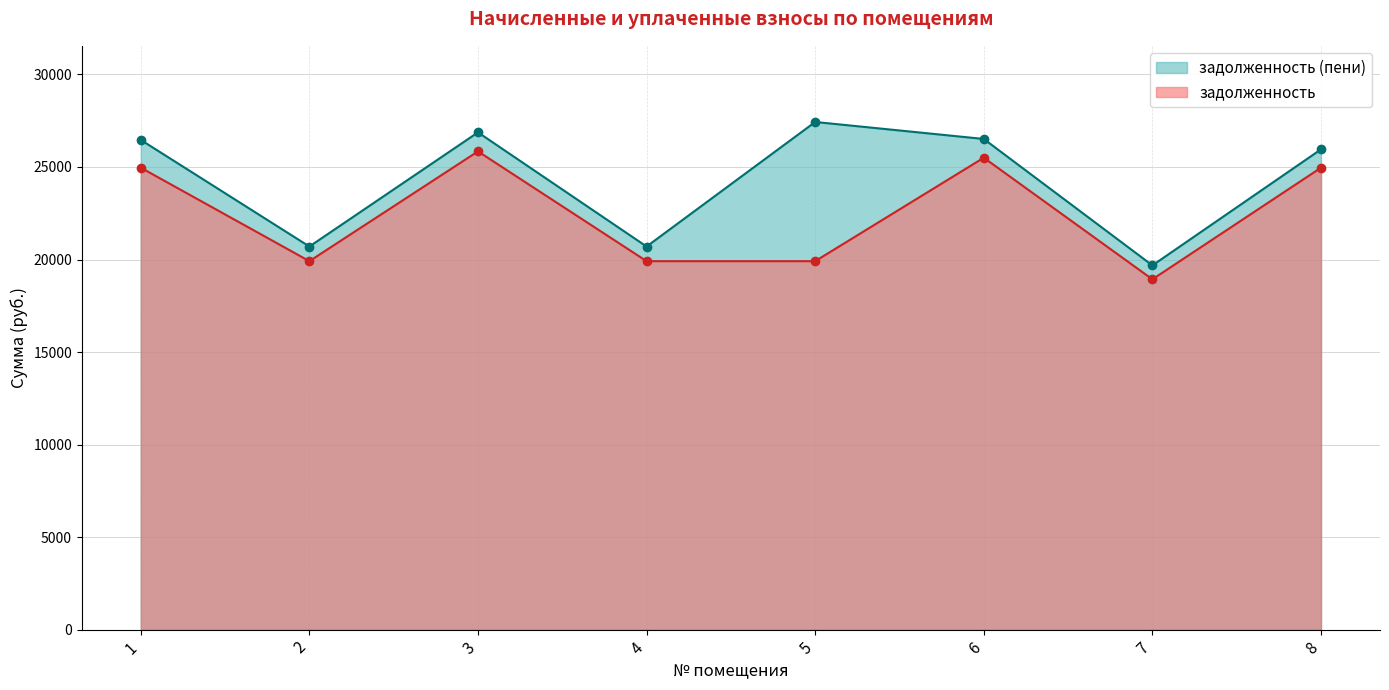

What are all the series names shown in the legend?

задолженность (пени), задолженность